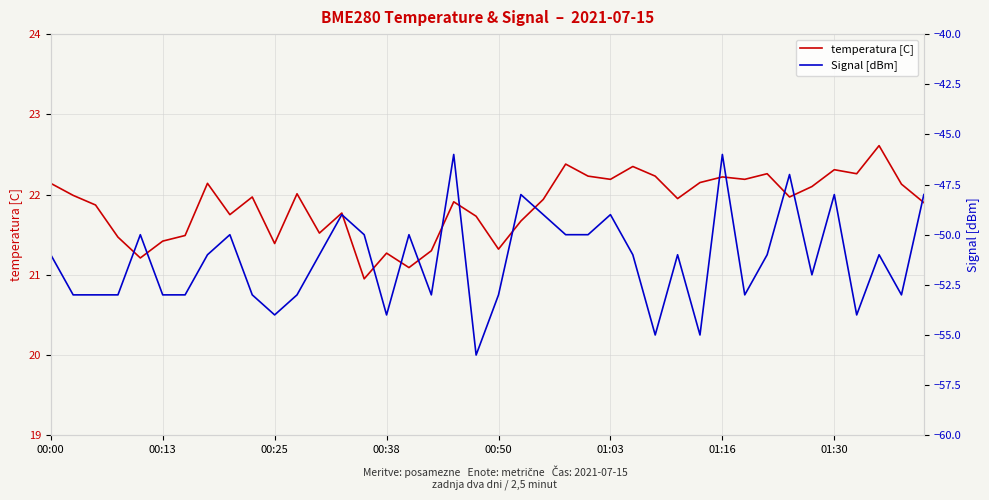

Reading left to right, transcribe all the data shown in this chart.

temperatura [C]: 22.1	22.0	21.9	21.5	21.2	21.4	21.5	22.1	21.8	22.0	21.4	22.0	21.5	21.8	20.9	21.3	21.1	21.3	21.9	21.7	21.3	21.7	21.9	22.4	22.2	22.2	22.4	22.2	21.9	22.1	22.2	22.2	22.3	22.0	22.1	22.3	22.3	22.6	22.1	21.9
Signal [dBm]: -51.0	-53.0	-53.0	-53.0	-50.0	-53.0	-53.0	-51.0	-50.0	-53.0	-54.0	-53.0	-51.0	-49.0	-50.0	-54.0	-50.0	-53.0	-46.0	-56.0	-53.0	-48.0	-49.0	-50.0	-50.0	-49.0	-51.0	-55.0	-51.0	-55.0	-46.0	-53.0	-51.0	-47.0	-52.0	-48.0	-54.0	-51.0	-53.0	-48.0